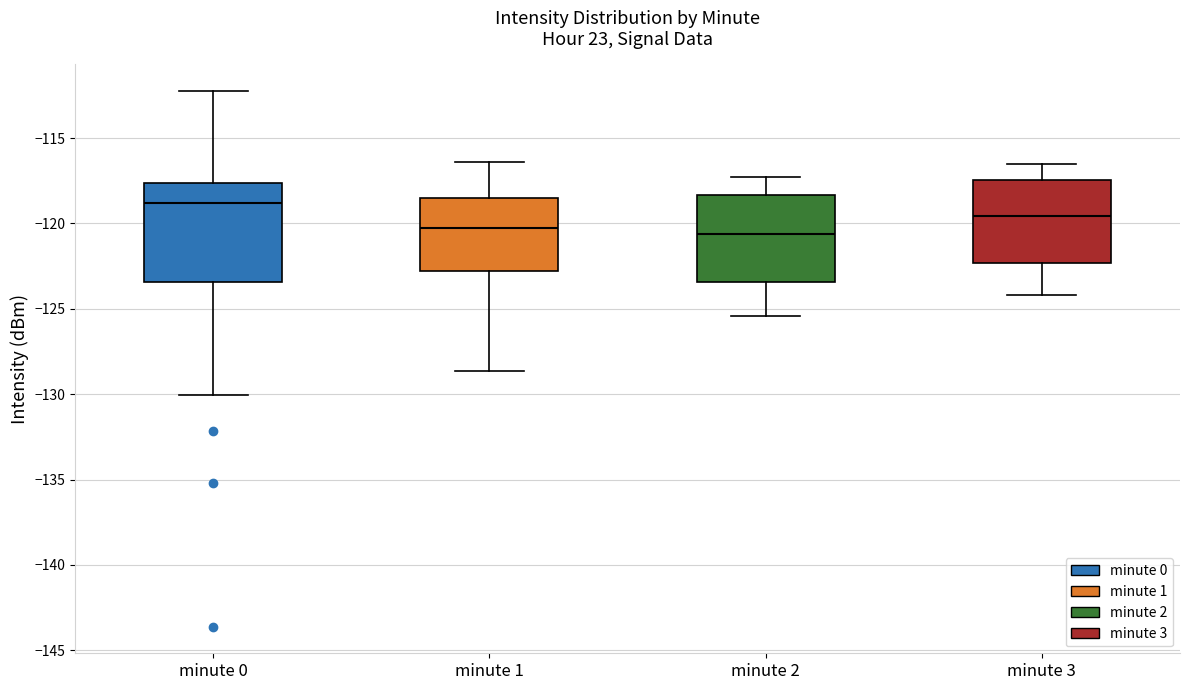

Which box is the tallest, from its lower edge to its upper edge?

minute 0